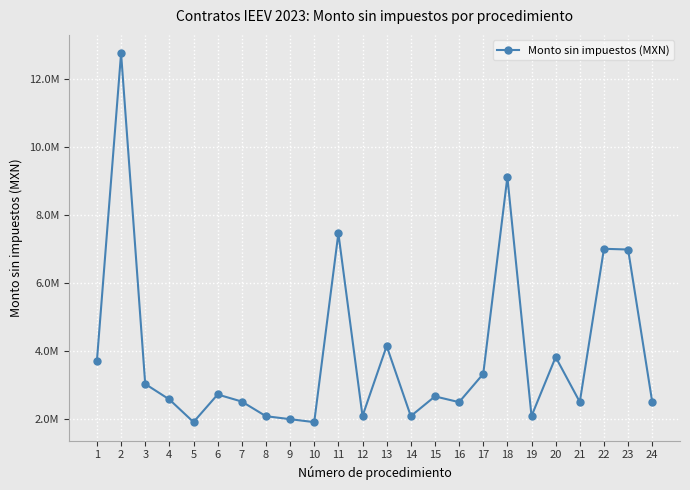

What is the maximum value shown in the chart?

12756254.6